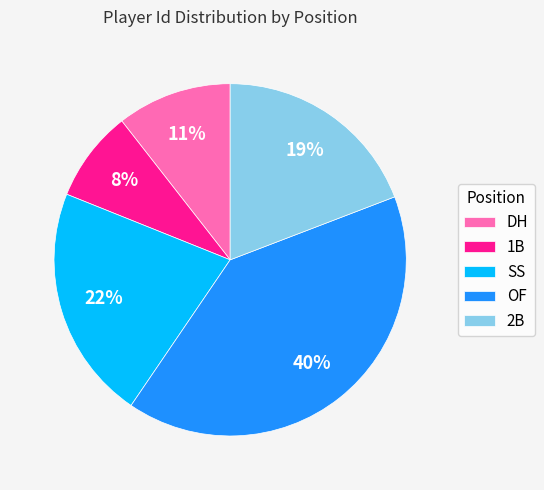

What is the smallest slice in the pie chart?

1B